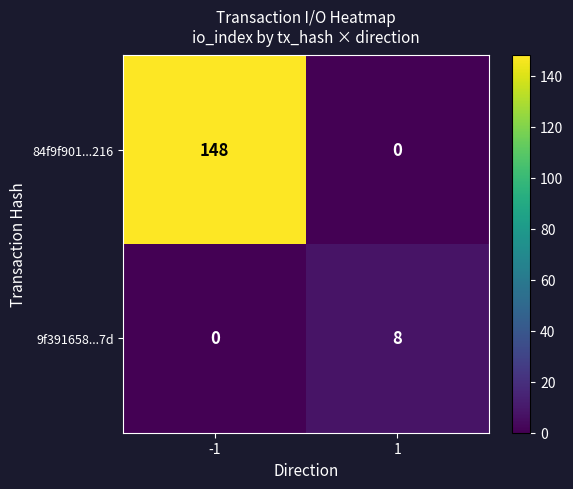

Rank the series by their average value, from lowest to highest.

9f391658...7d, 84f9f901...216